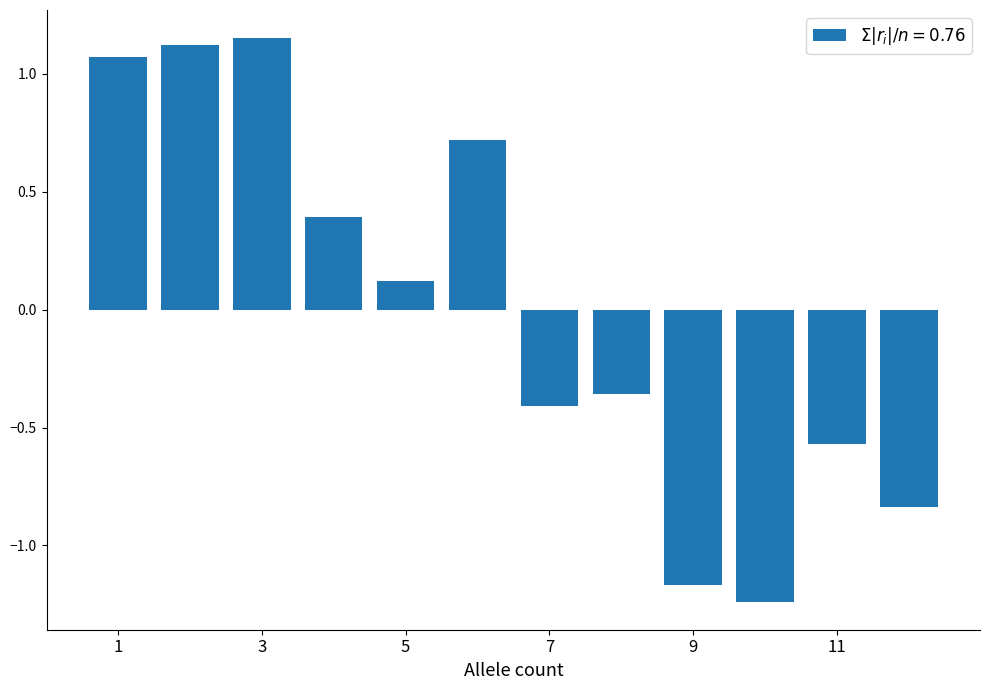

How many negative values are there?

6